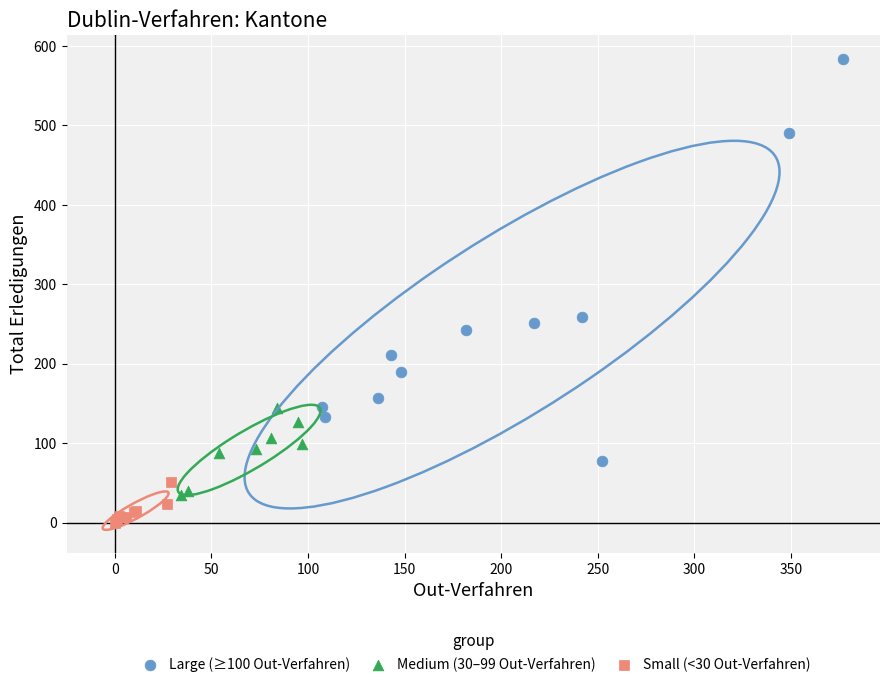

Which series contains the highest Y value?

Large (≥100 Out-Verfahren)